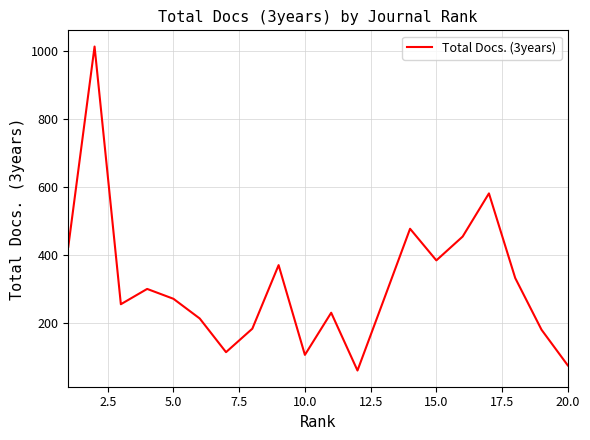

What is the greatest value displayed?

1012